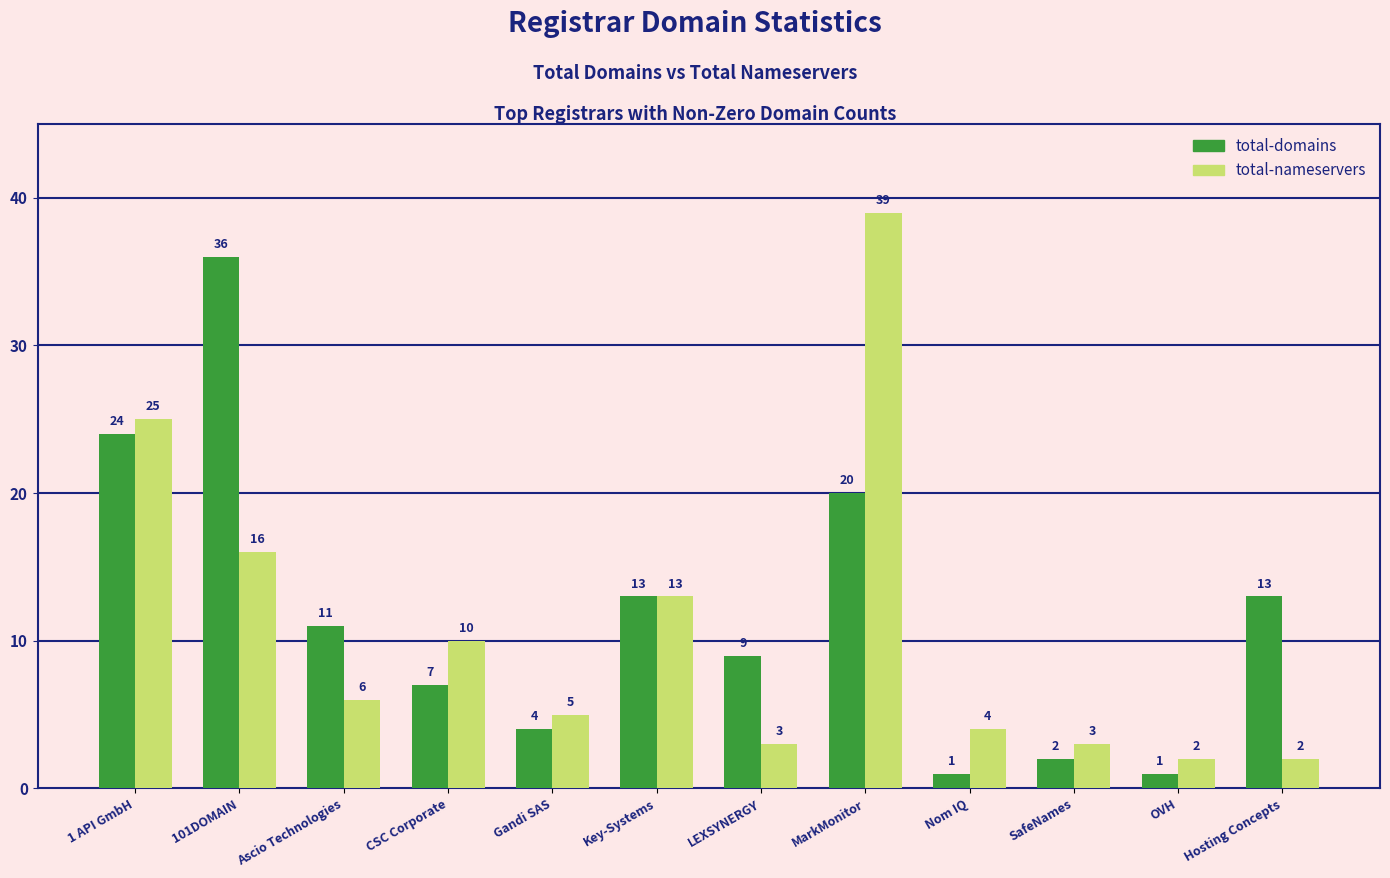

What is the lowest value of the total-nameservers series?

2